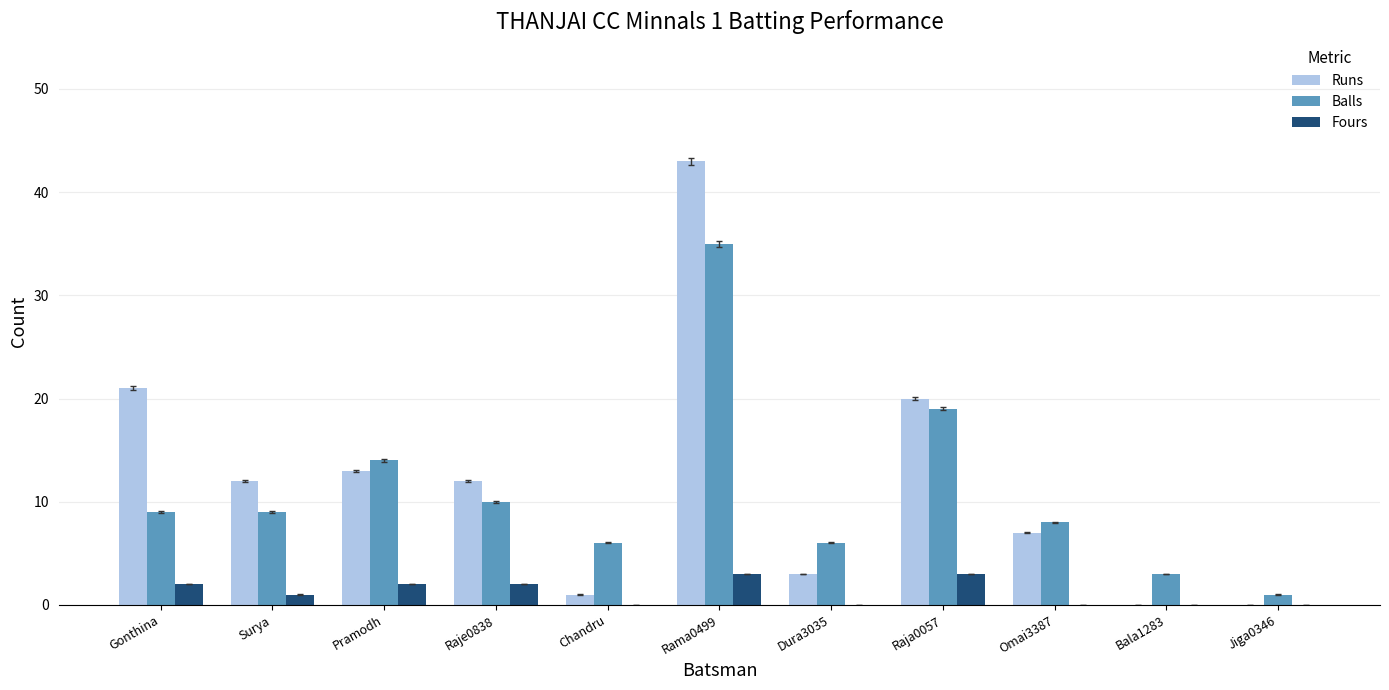

Which series has the largest total across all categories?

Runs